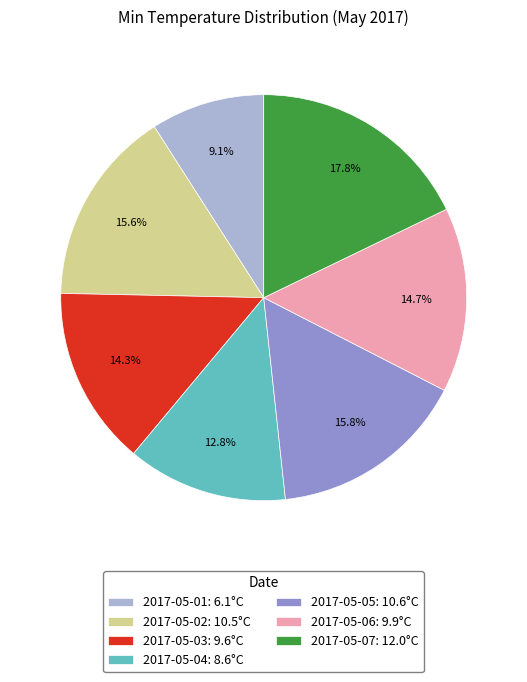

What percentage is the 2017-05-04 slice, to the nearest percent?

13%